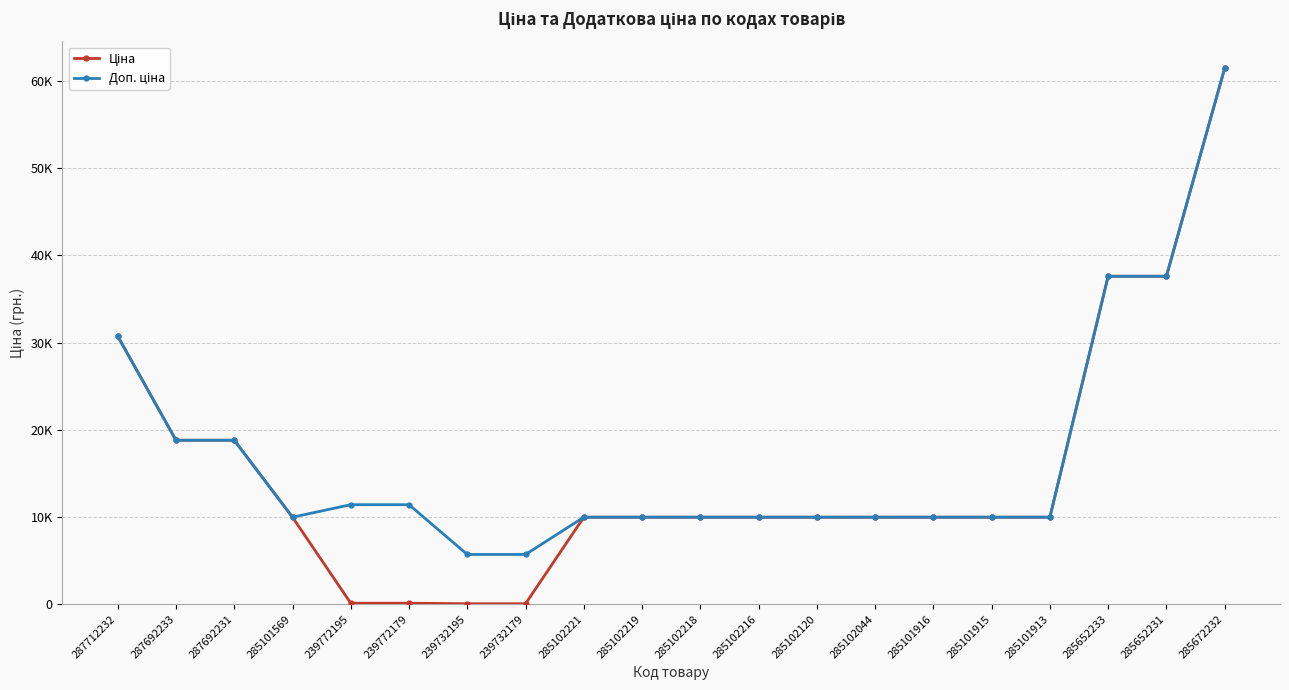

Rank the categories by Ціна value from highest to lowest.

285672232, 285652233, 285652231, 287712232, 287692233, 287692231, 285101569, 285102221, 285102219, 285102218, 285102216, 285102120, 285102044, 285101916, 285101915, 285101913, 239772195, 239772179, 239732195, 239732179